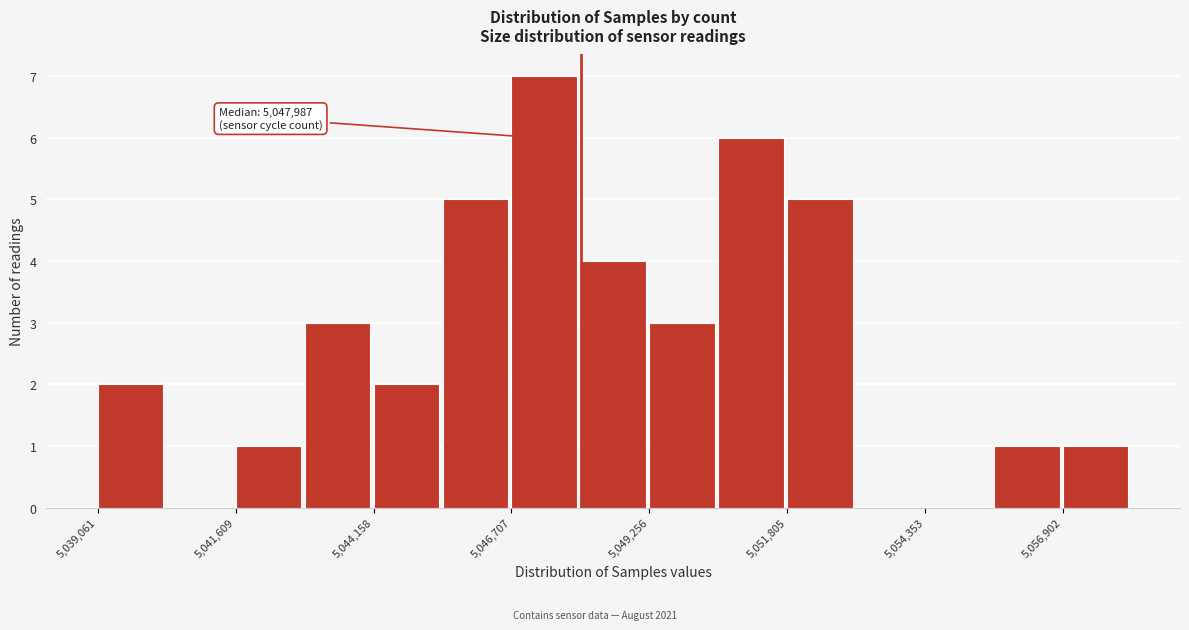

Around what value on the x-axis is the tallest bar? Give the approximate position of its centre, as read against the axis.

5047500